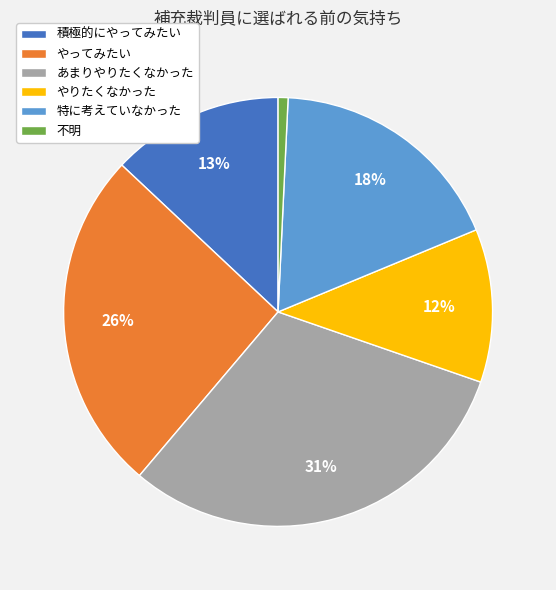

Count the number of slices in the pie.

6